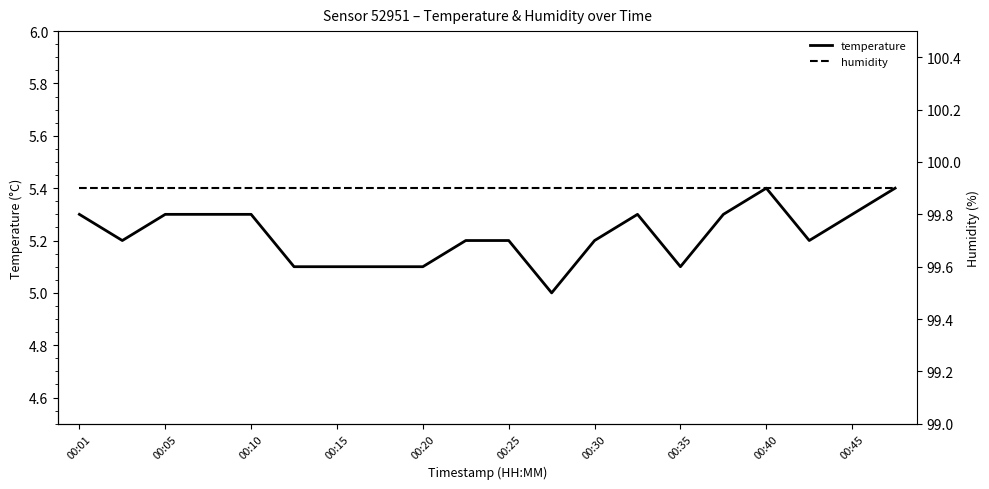

In temperature, how many points are lower than both neighbors (excluding endpoints)?

4